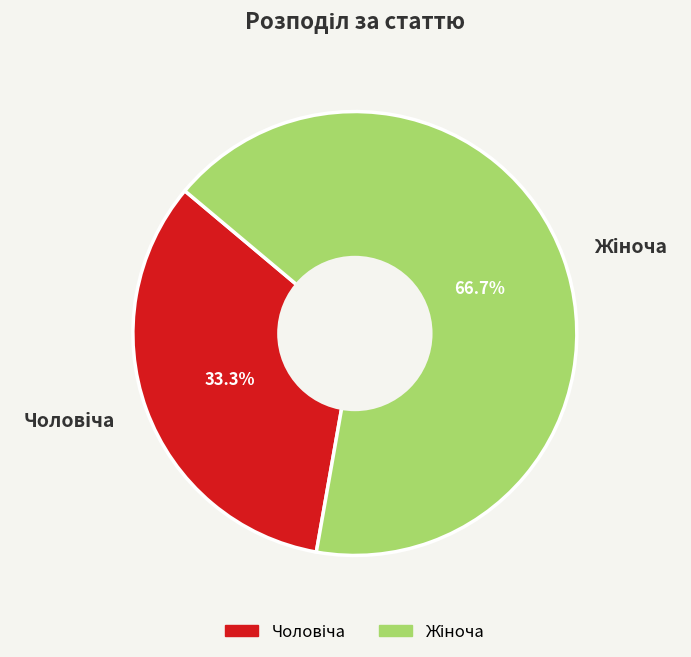

Does any single category account for the majority?

Yes